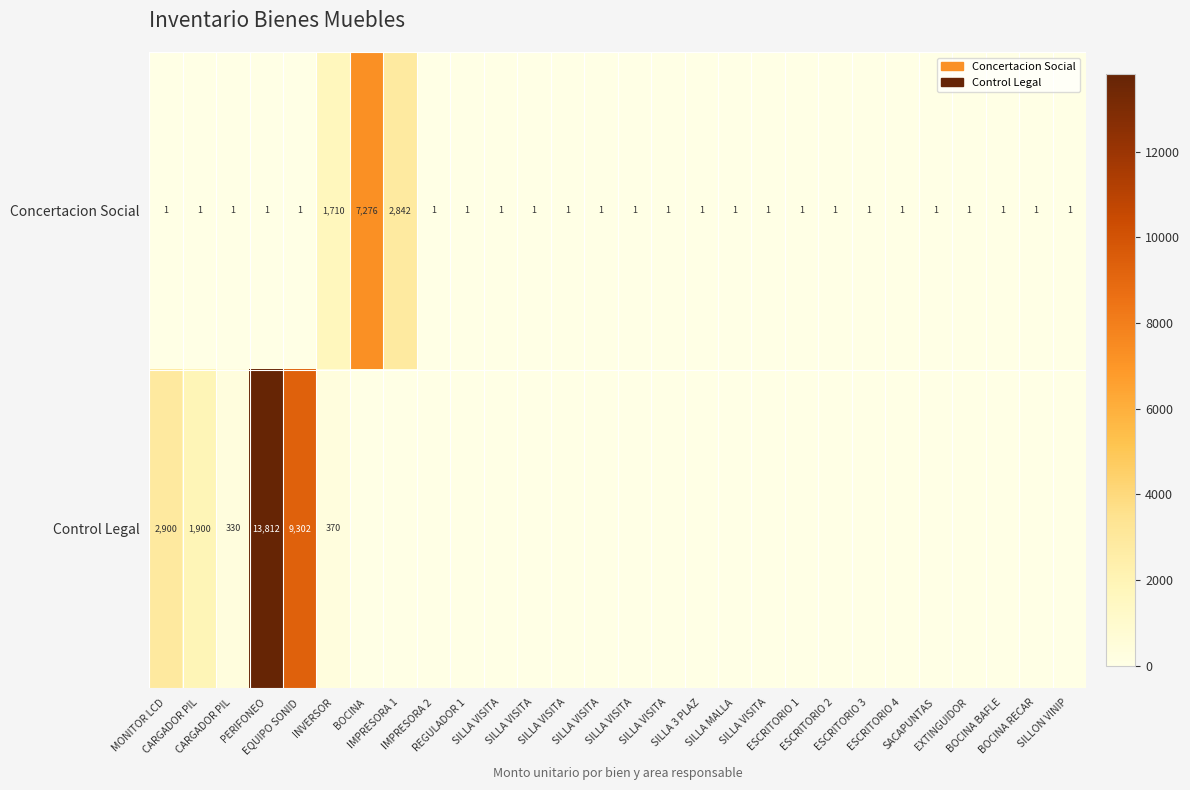

Between SILLA VISITA and SILLA VISITA, which is larger?

SILLA VISITA